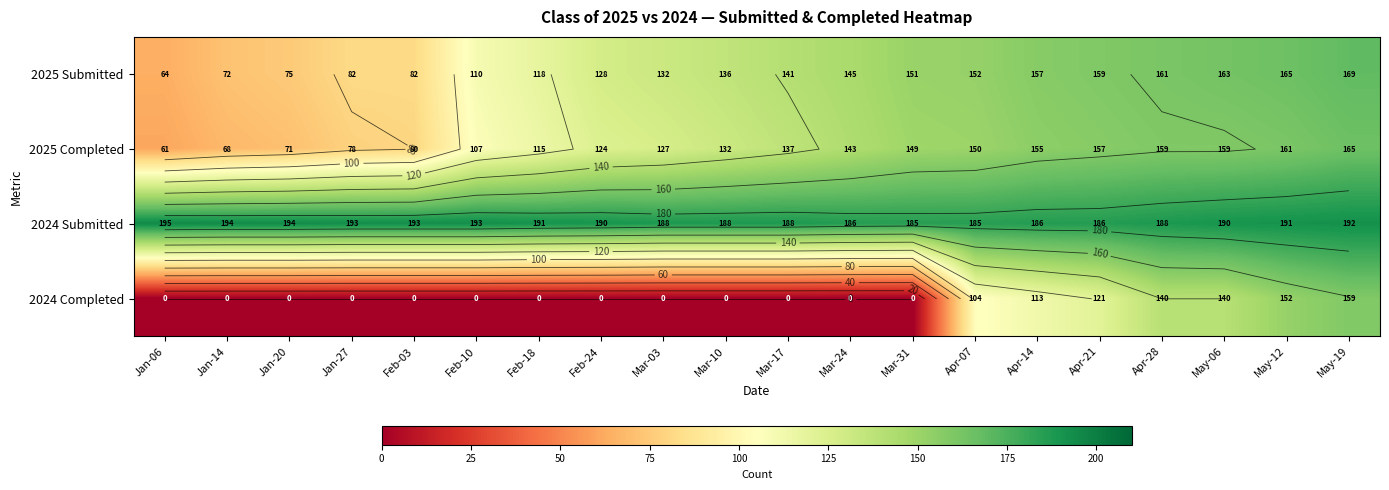

Rank the series by their maximum value, from highest to lowest.

2024 Submitted, 2025 Submitted, 2025 Completed, 2024 Completed